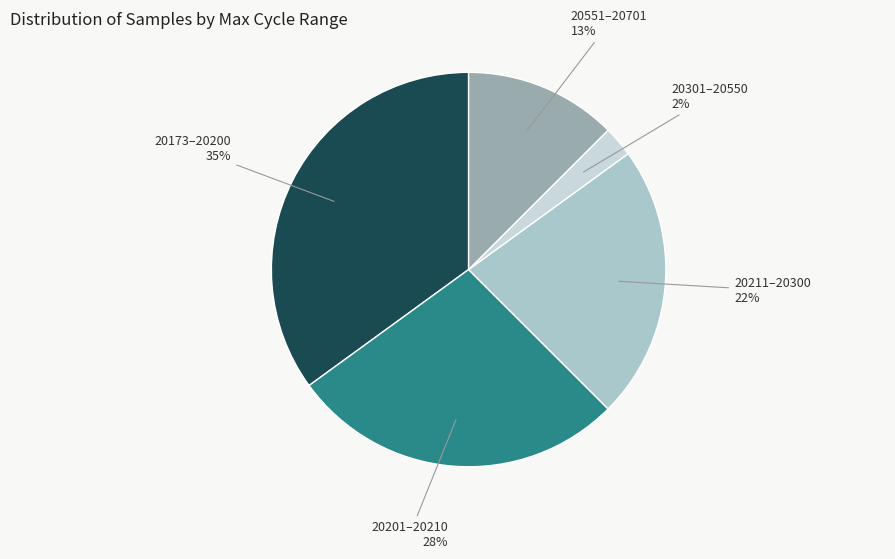

Does any single category account for the majority?

No